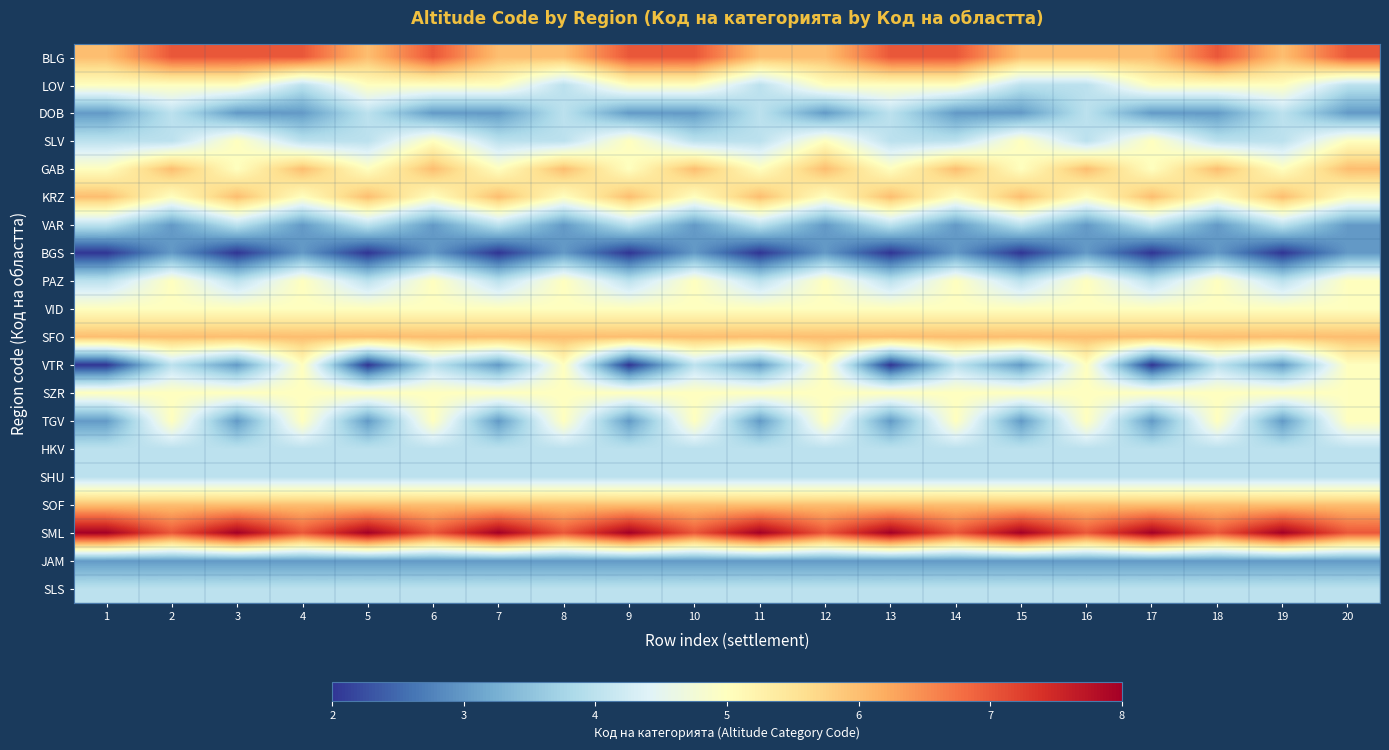

Rank the series at 3 from highest to lowest value.

SML, BLG, KRZ, SFO, SOF, LOV, SLV, GAB, VID, SZR, VAR, PAZ, HKV, SHU, SLS, DOB, VTR, TGV, JAM, BGS